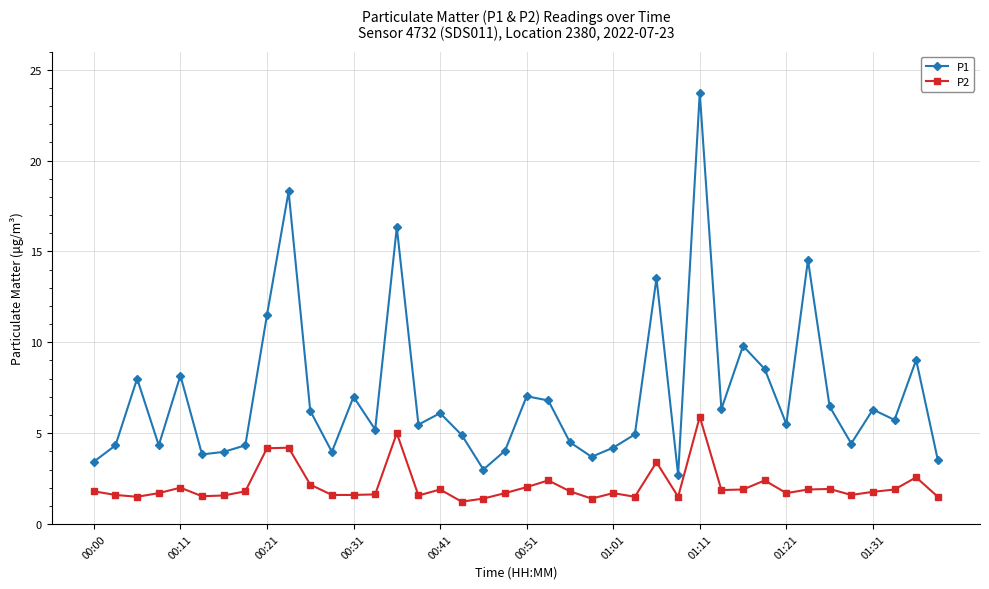

What is the average value of the P2 series?

2.1